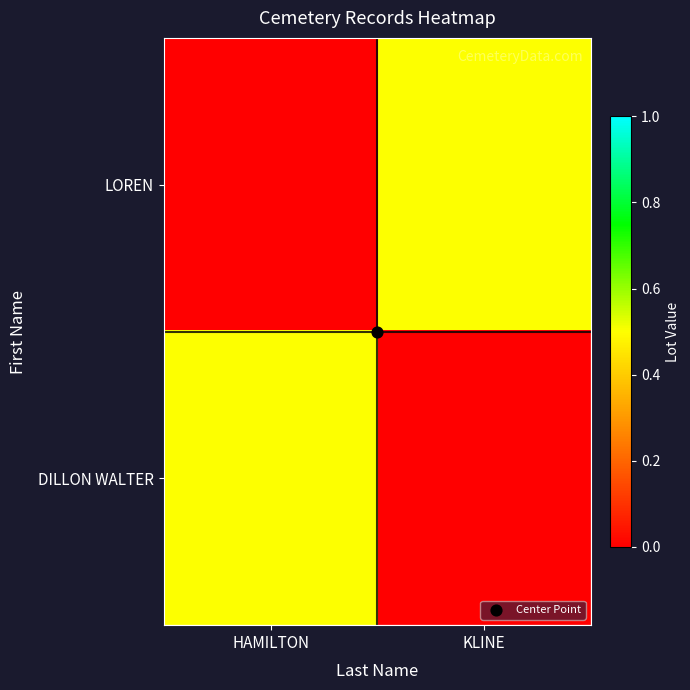

Which has a higher value, KLINE or HAMILTON?

KLINE